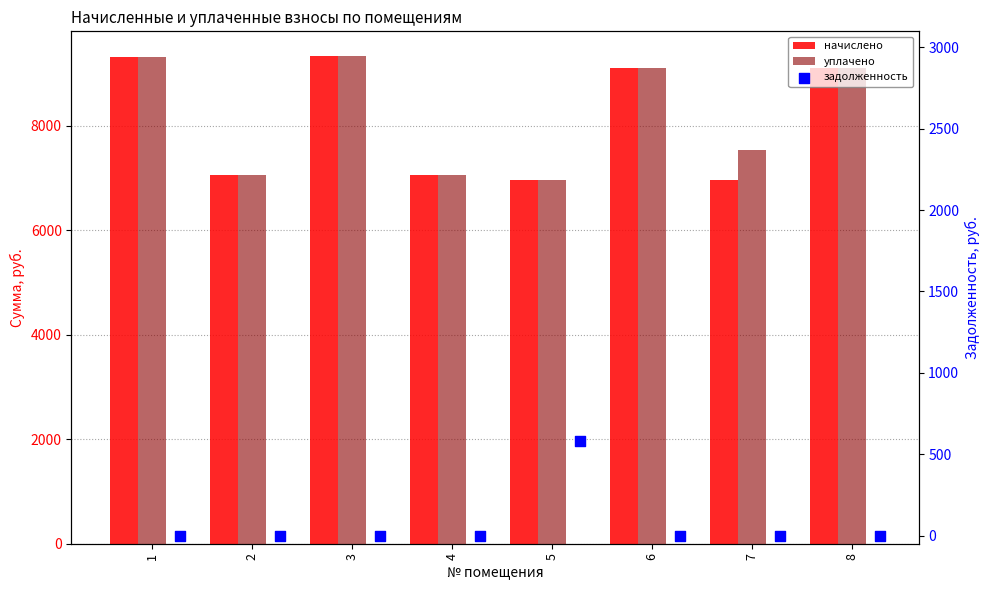

Which series contains the lowest Y value?

задолженность